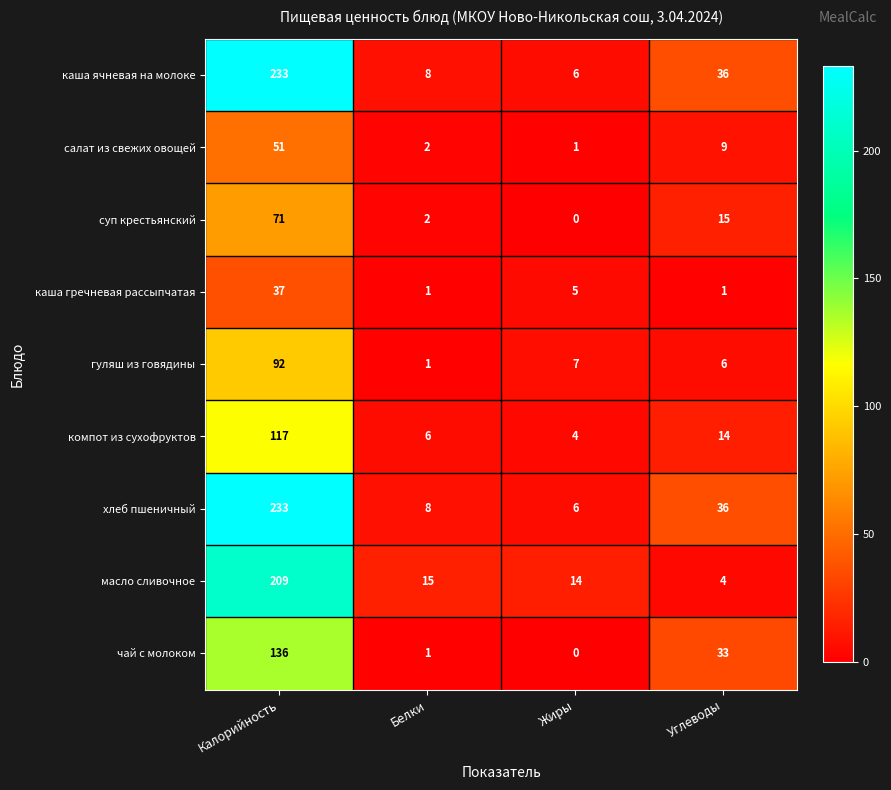

Between Белки and Жиры, which series saw the biggest shift?

гуляш из говядины